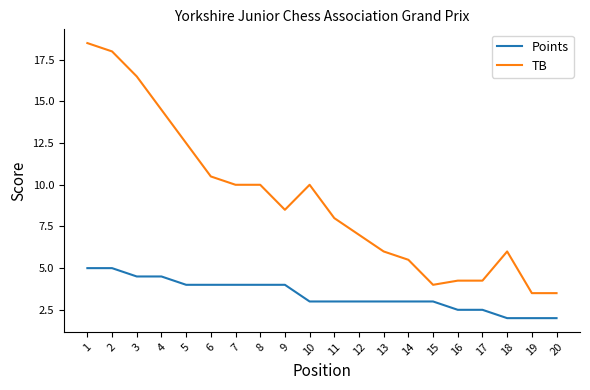

Rank the series at 9 from highest to lowest value.

TB, Points